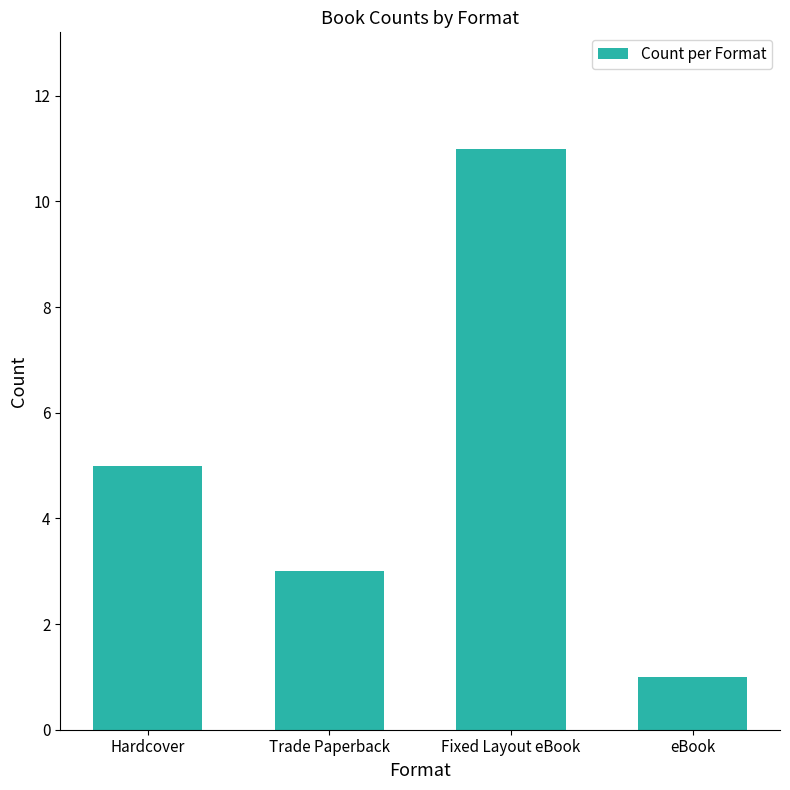

How many series are shown in this chart?

1